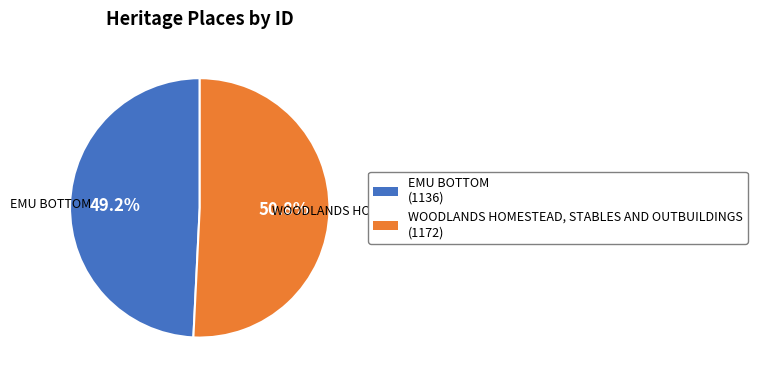

How many segments does this pie chart have?

2